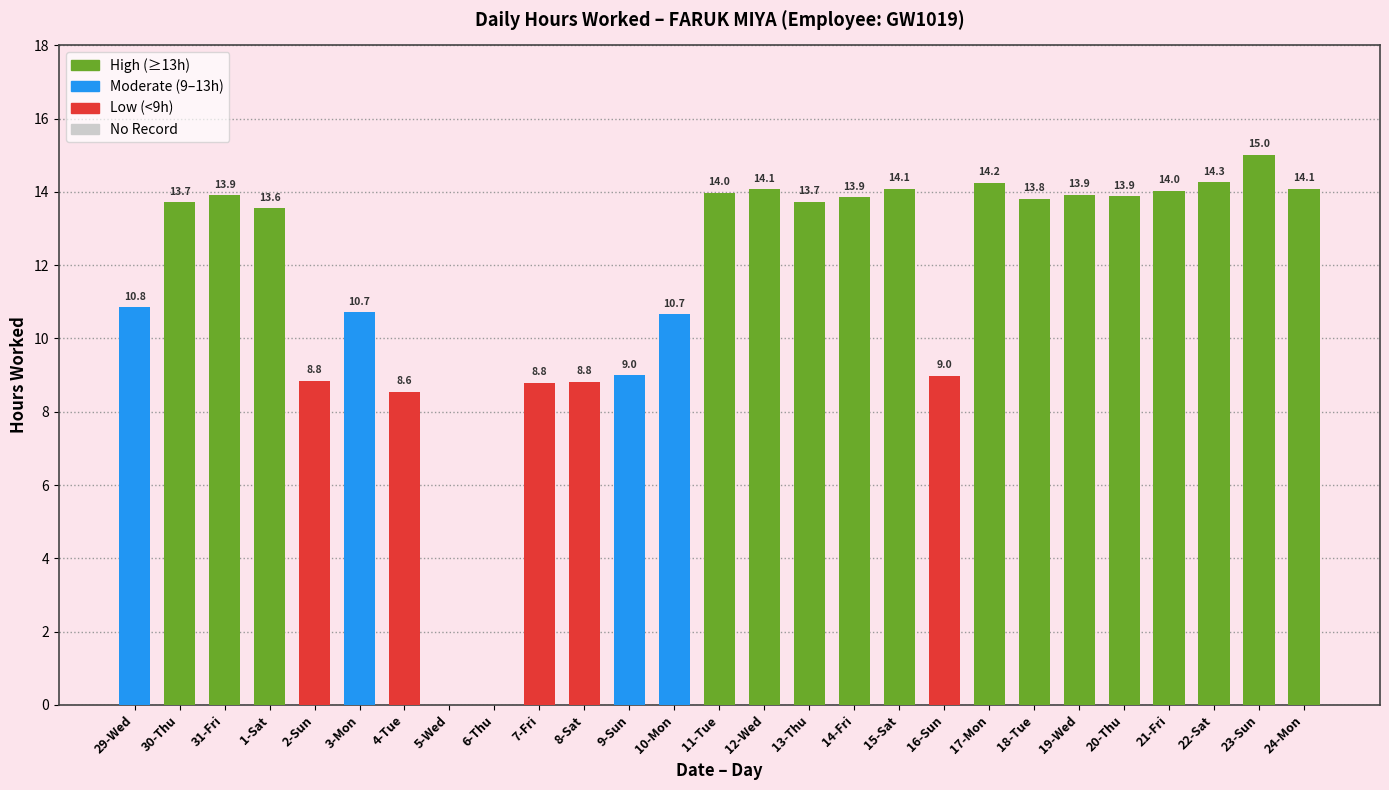

What is the change in value from 9-Sun to 12-Wed?

+5.1